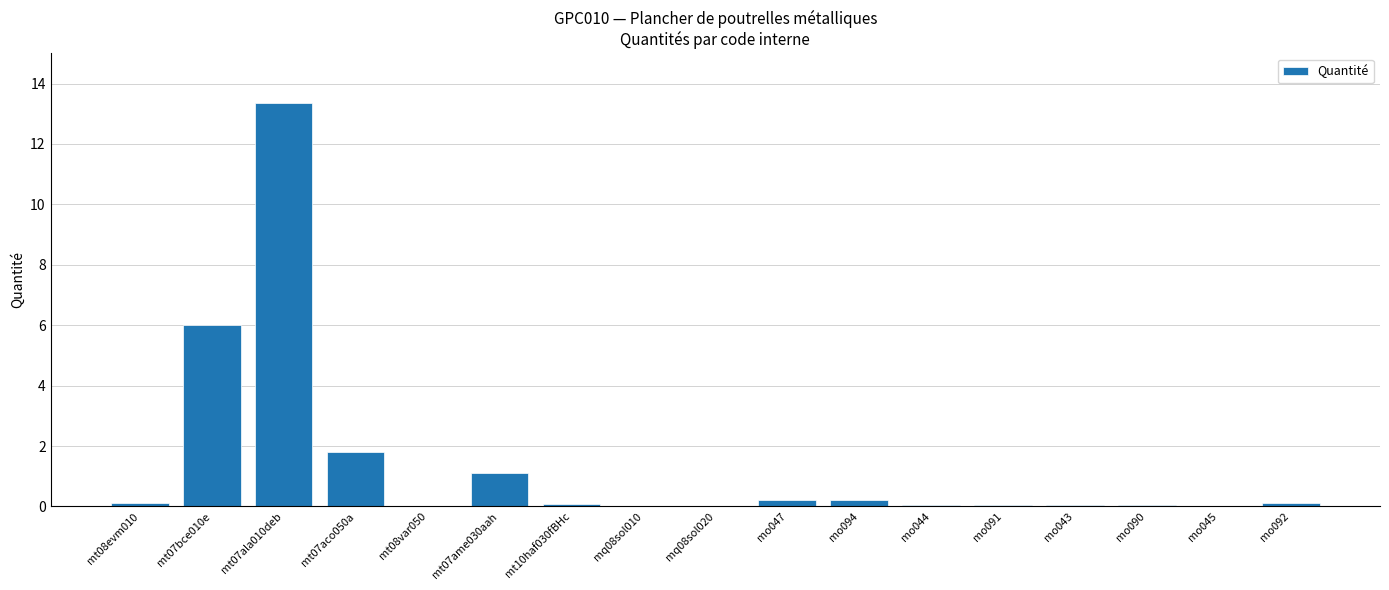

What is the sum of all values?

23.2